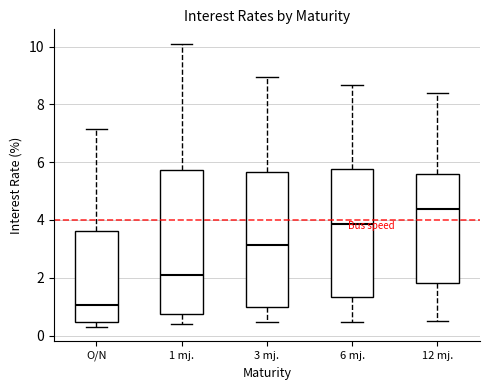

Where does the median line of the box for 12 mj. sit on the y-axis? The values are not printed on the chart, so give them approximately, as read against the axis.

4.4